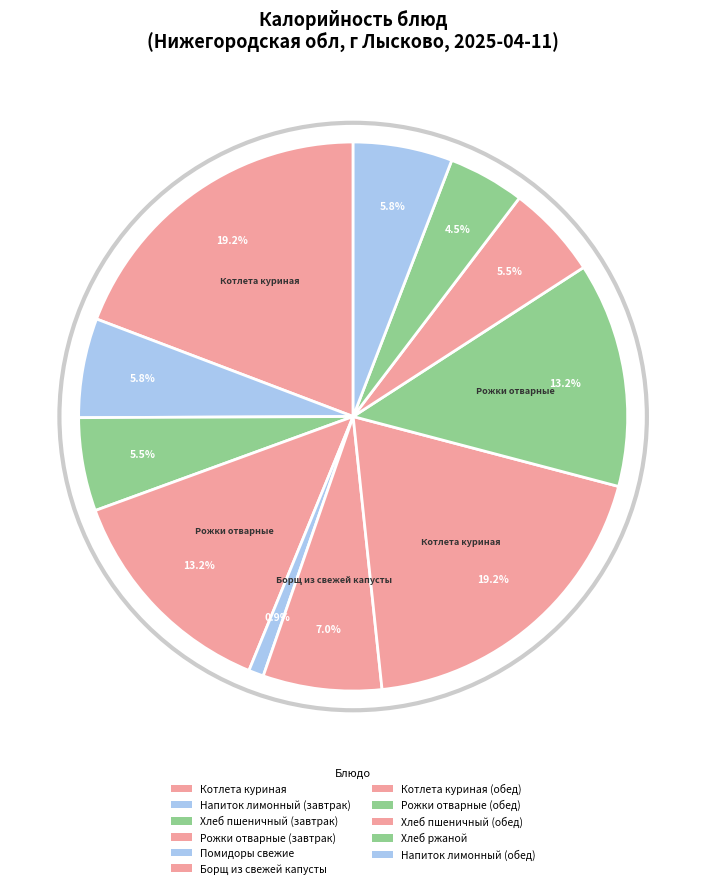

What percentage do Хлеб пшеничный (обед) and Хлеб ржаной together represent?

10.0%